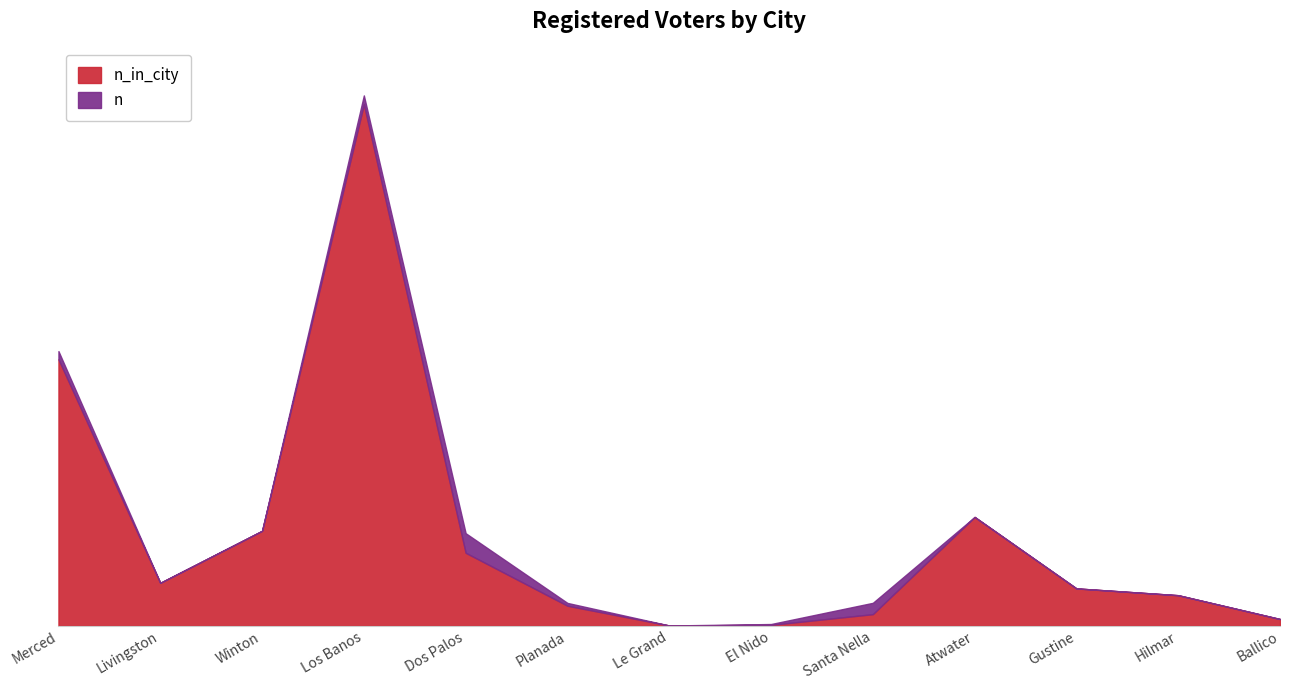

What is the label of the 2nd point from the left?

Livingston